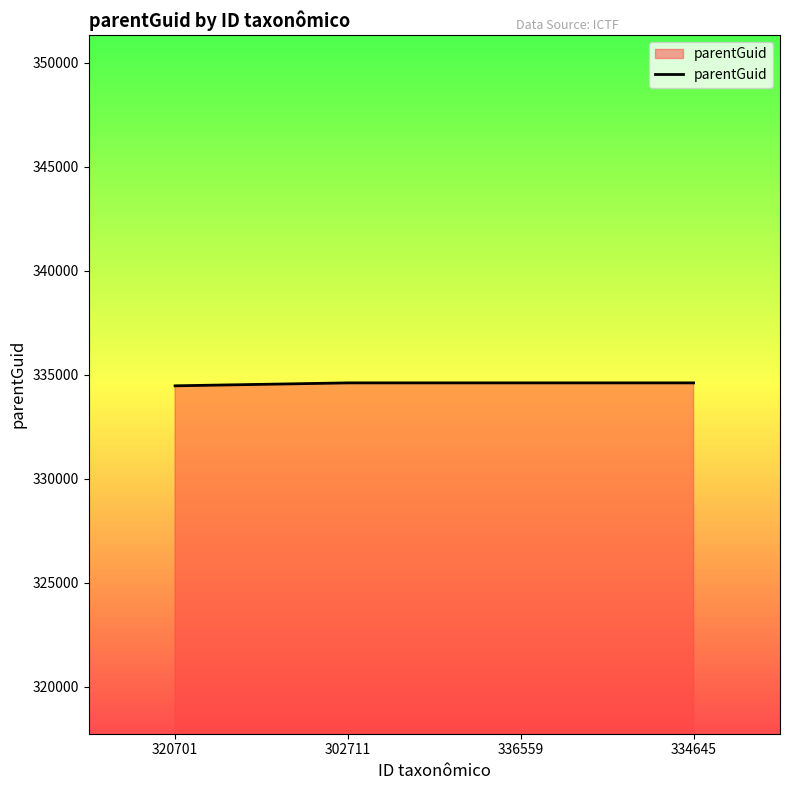

What is the ratio of the value at 320701 to the value at 334645?

1.0